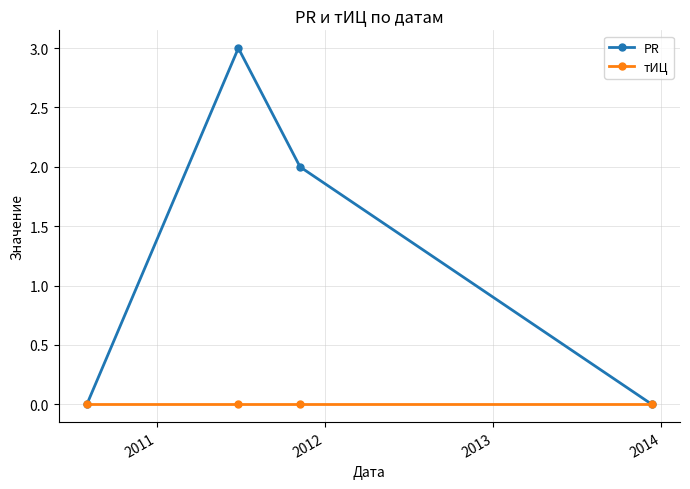

True or false: PR has more than 0 interior local peaks.

True